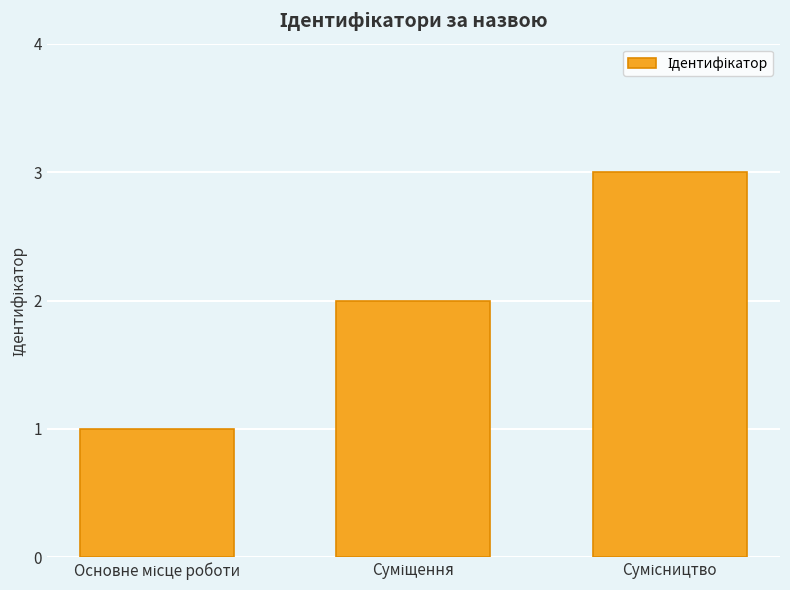

How many series are shown in this chart?

1